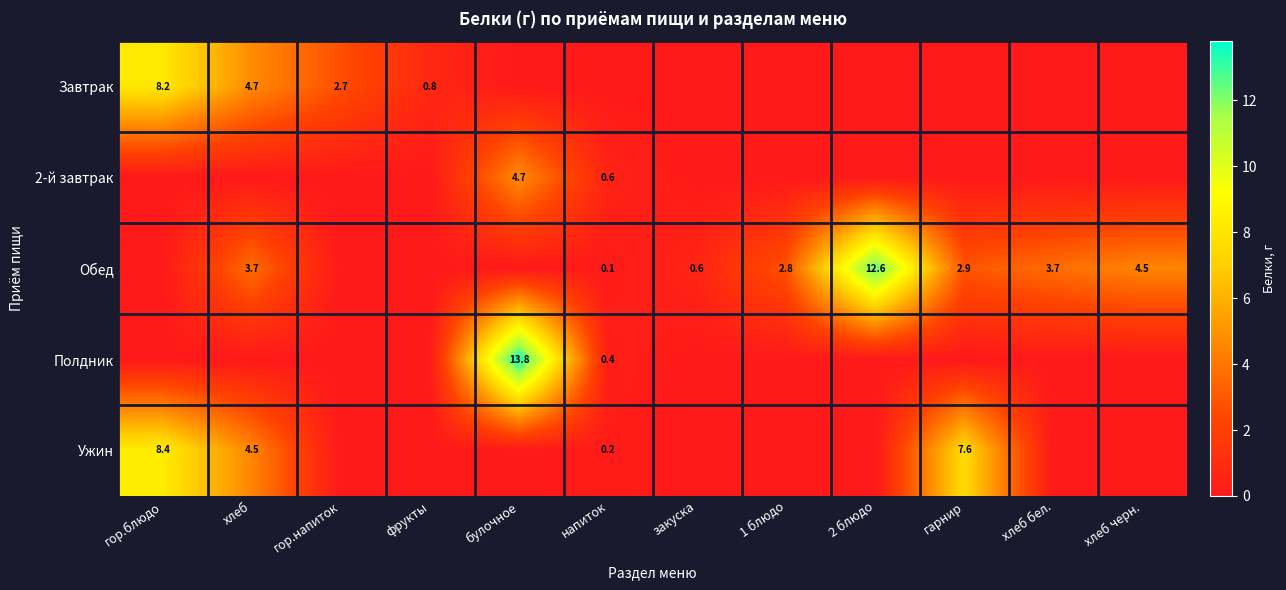

True or false: 2-й завтрак has a value of 4.7 at булочное.

True